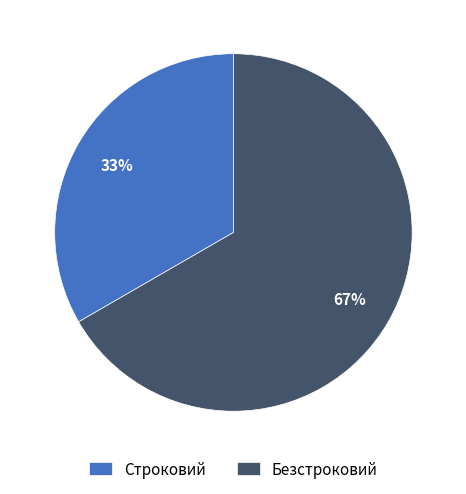

To the nearest percent, what portion does Строковий represent?

33%